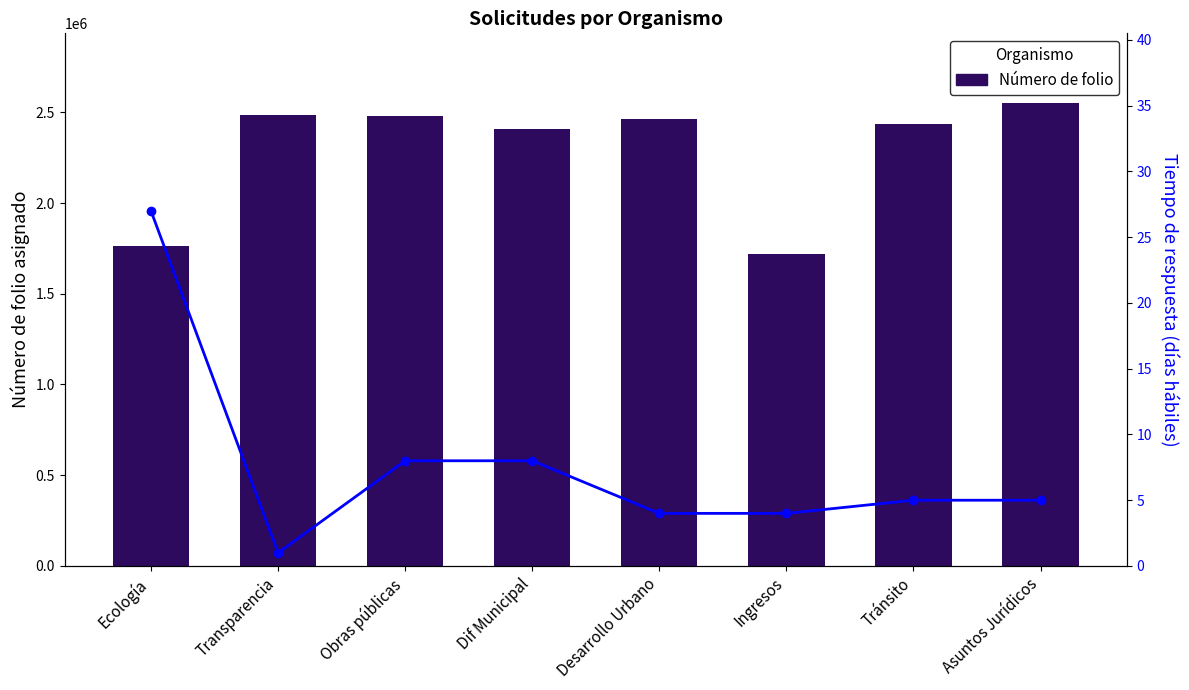

What is the average value of the Tiempo de respuesta series?

8